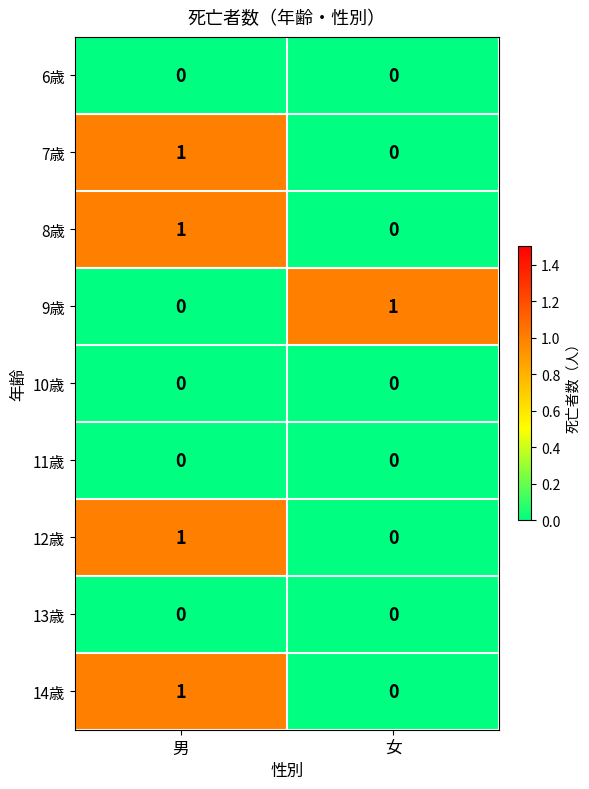

True or false: 7歳 has a value of 0 at 女.

True